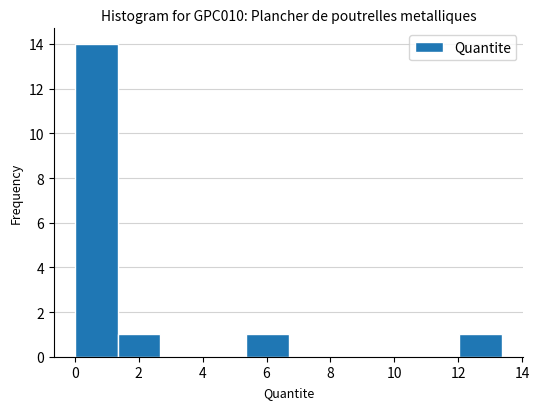

What is the height of the bar covering 1.4 to 2.6 on the x-axis? Neither the bar edges nor the heights are printed on the chart, so give them approximately, as read against the axes.

1